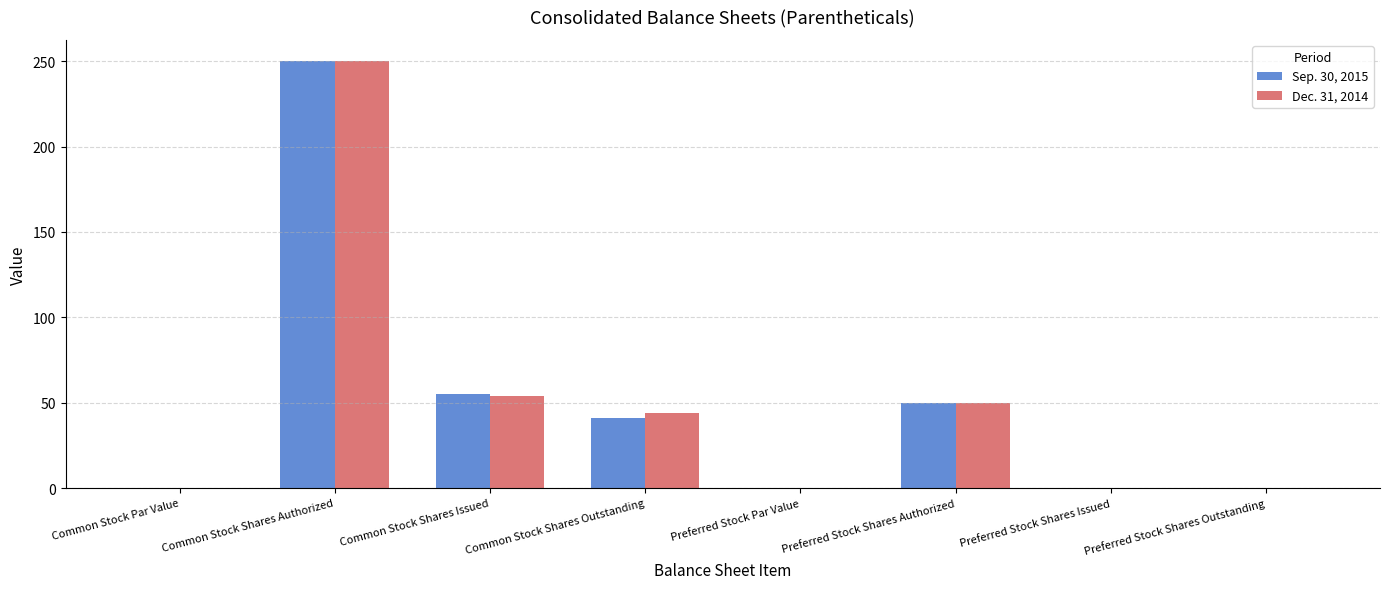

How many groups of bars are there?

8